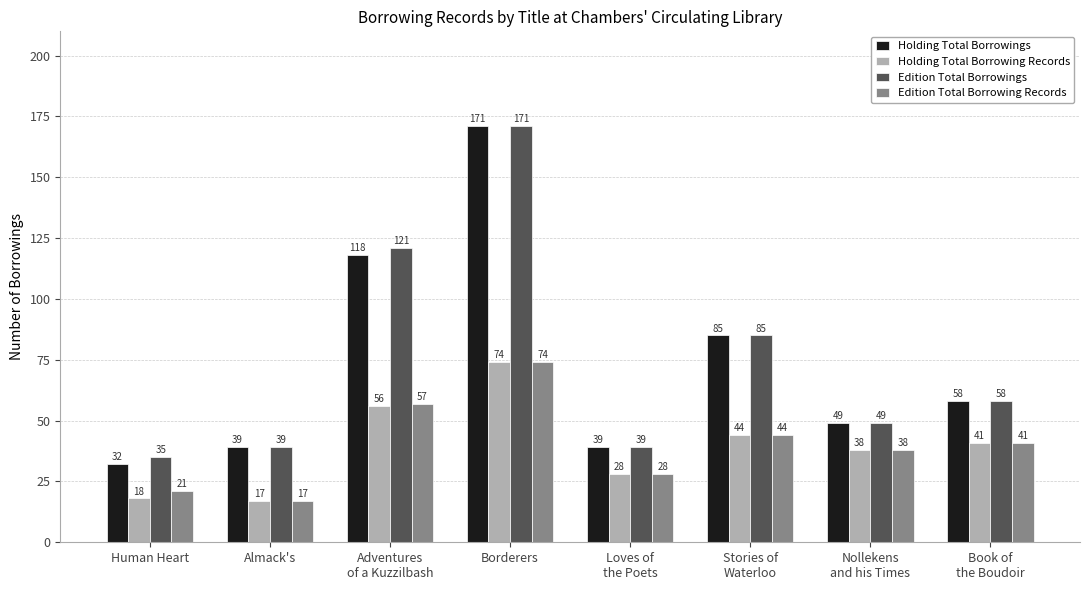

What is the total value across all series at Adventures
of a Kuzzilbash?

352